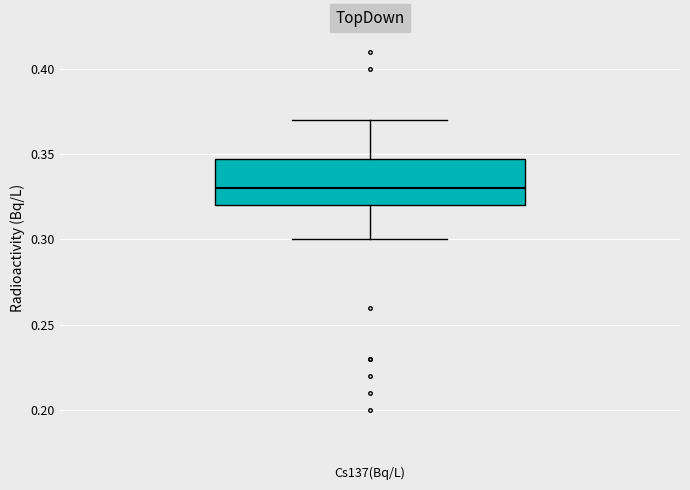

Where is the lower edge of the box for Cs137(Bq/L) on the y-axis? The values are not printed on the chart, so give them approximately, as read against the axis.

0.32